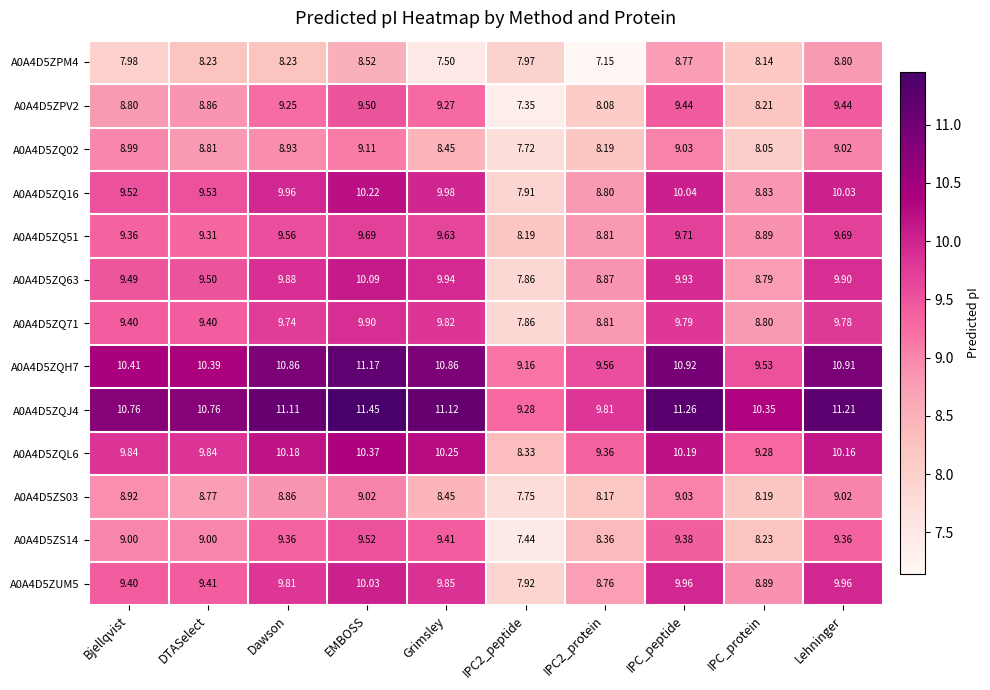

Which label corresponds to the largest value in the chart?

EMBOSS